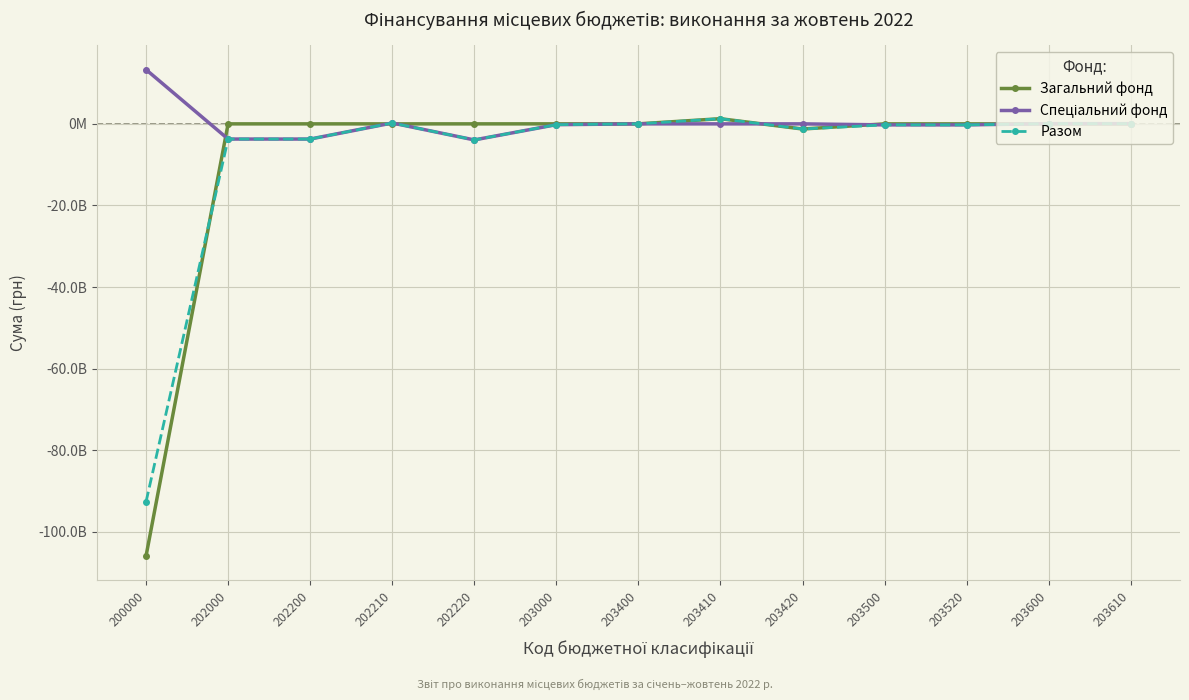

Where does the Спеціальний фонд series first go above 0?

200000